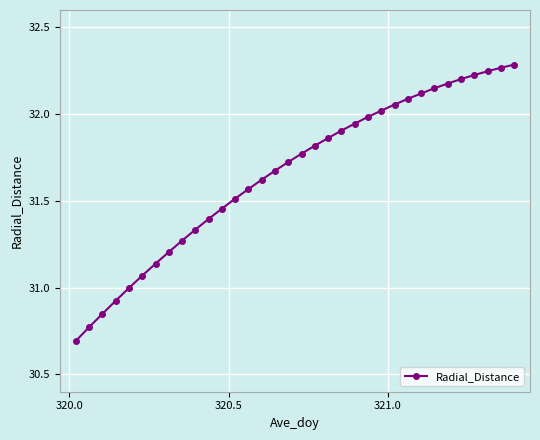

What is the difference between the maximum and second lowest values?

1.5